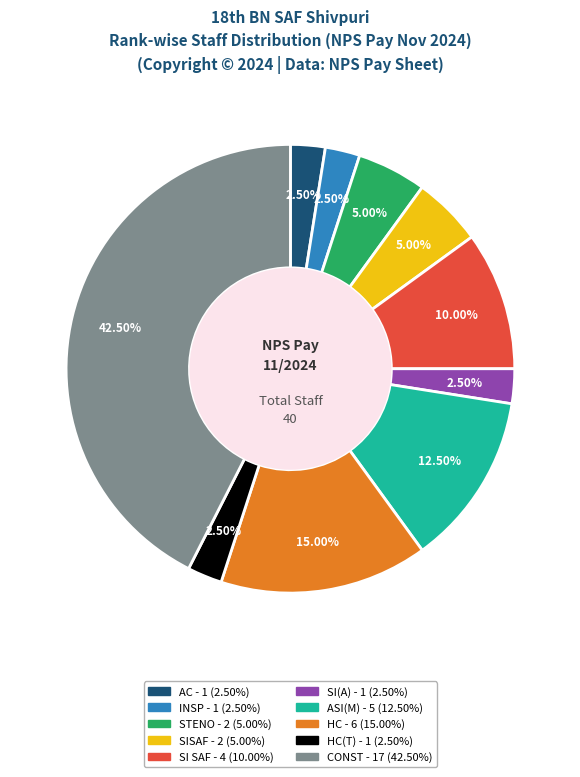

Is there a majority slice in this chart?

No